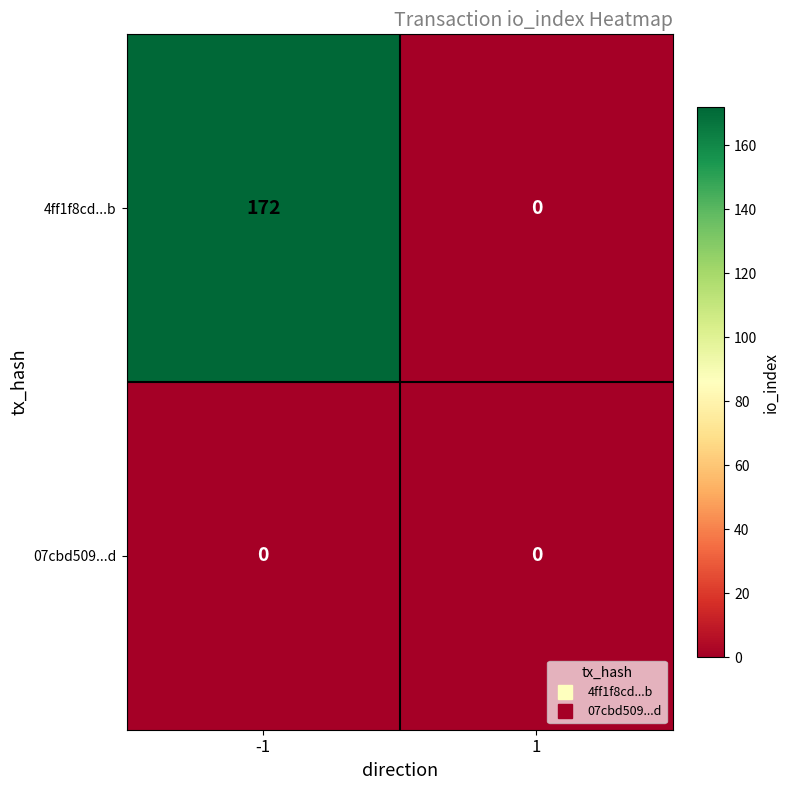

Rank the series by their maximum value, from lowest to highest.

07cbd509...d, 4ff1f8cd...b